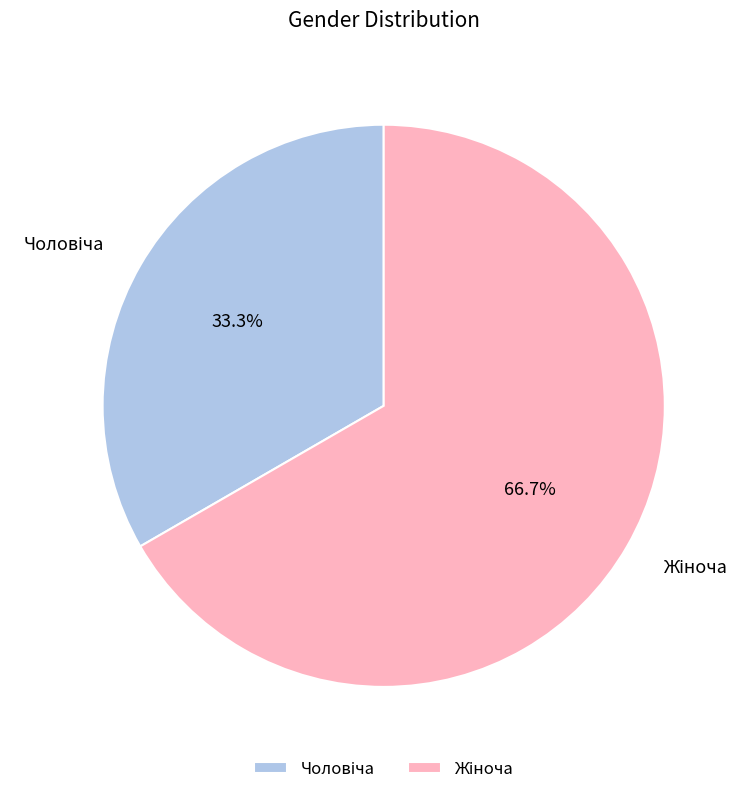

Is there any slice that represents more than half of the pie?

Yes